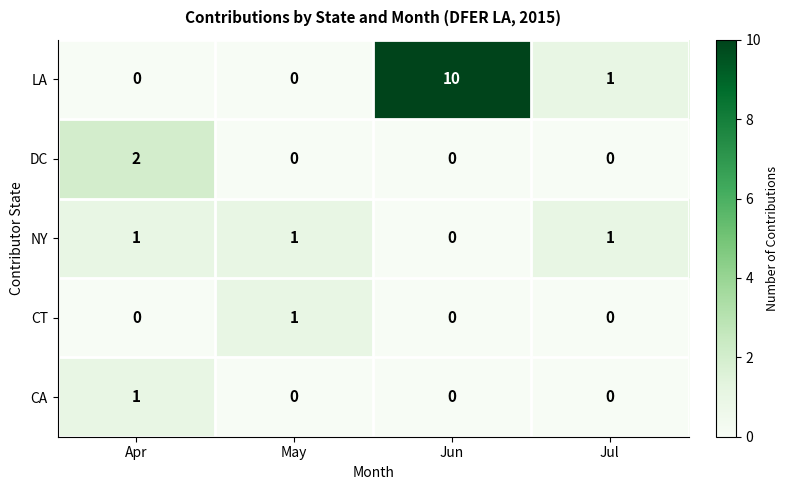

Where is LA nearest to the value 5?

Jul